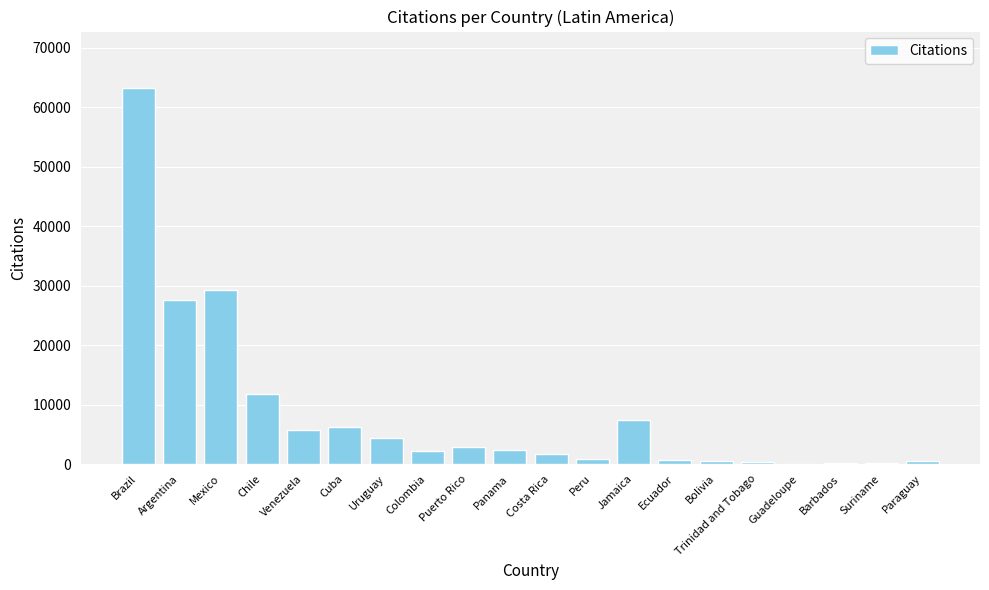

What is the sum of the values at Chile and Costa Rica?

13495